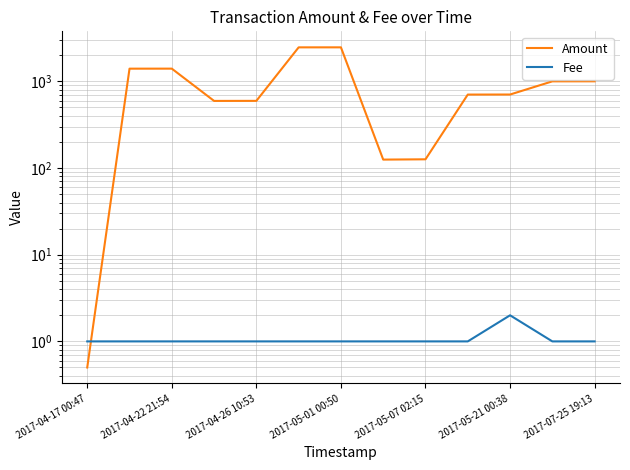

At 2017-05-01 00:50, list the series in order from largest to smallest.

Amount, Fee